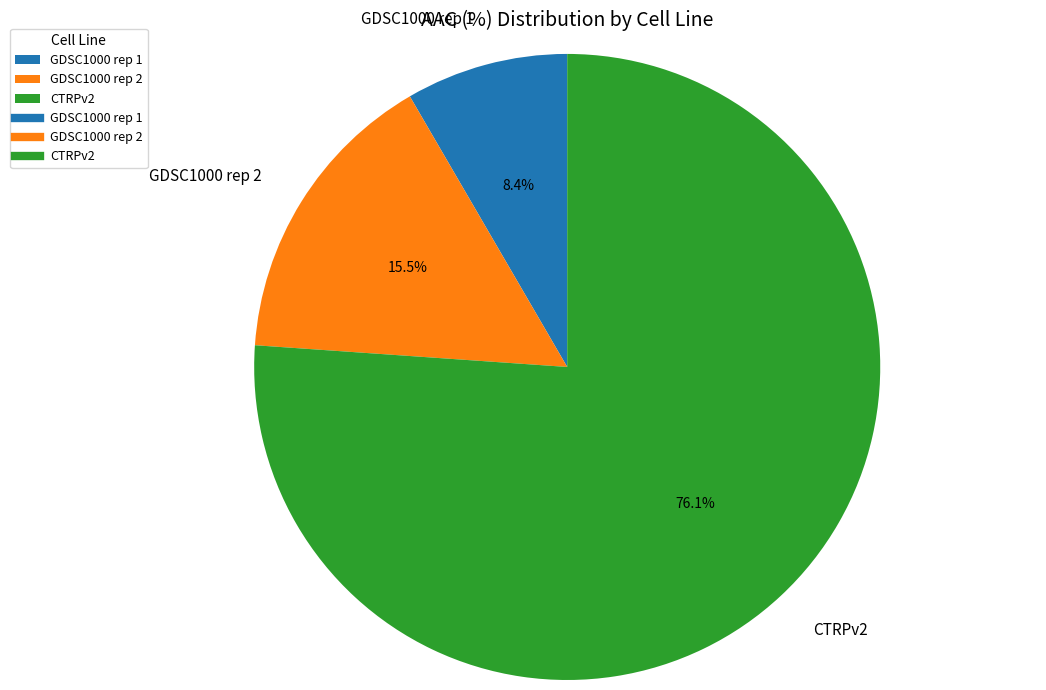

To the nearest percent, what is the average slice percentage?

33%